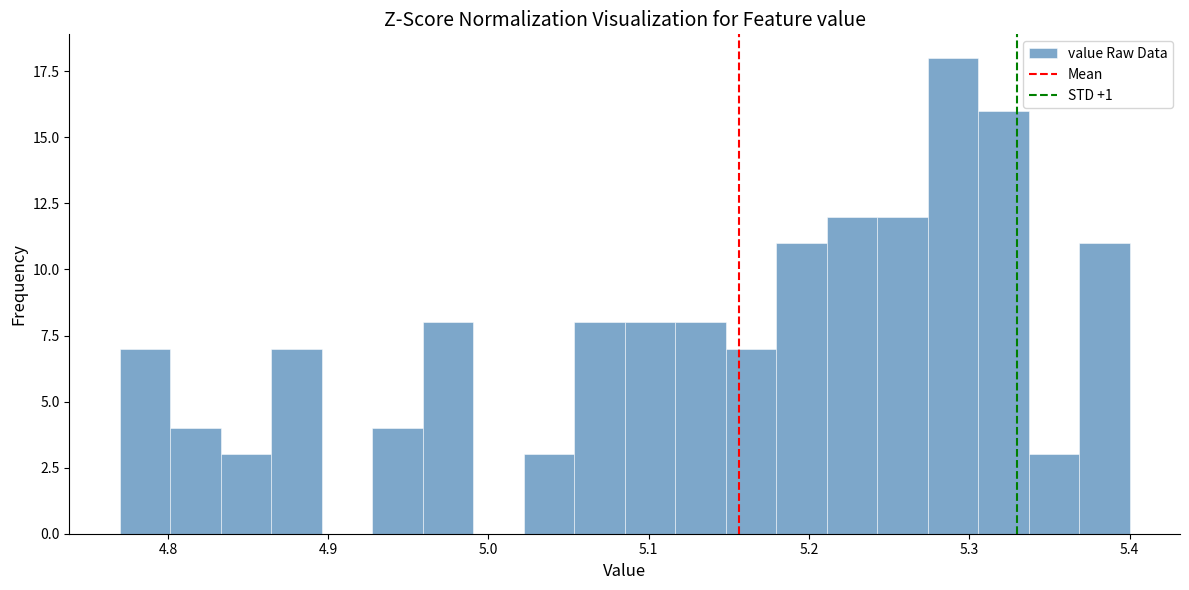

Around what value on the x-axis is the tallest bar? Give the approximate position of its centre, as read against the axis.

5.29